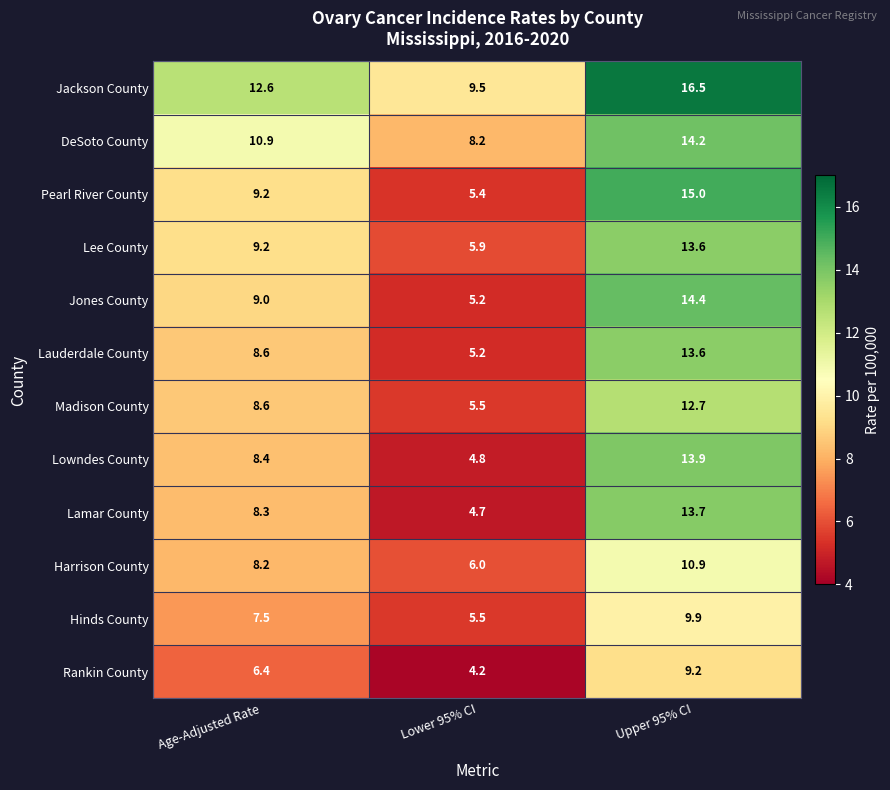

How many series are shown in this chart?

12